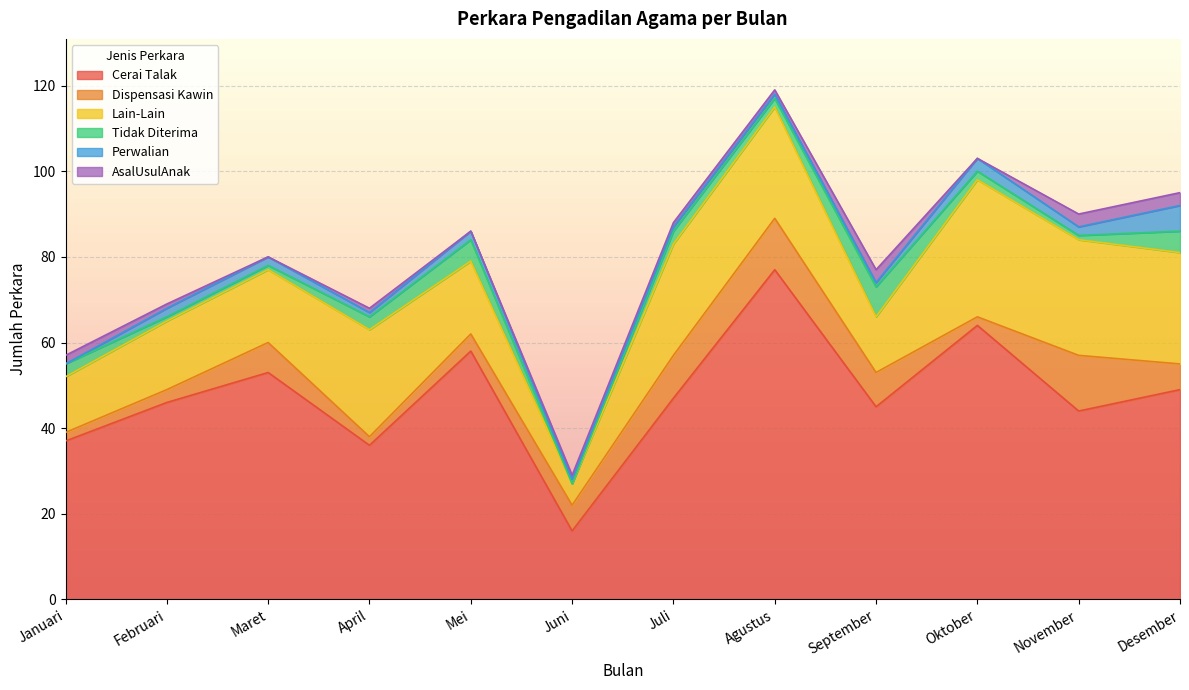

What is the difference between the Perwalian values at Oktober and Januari?

3